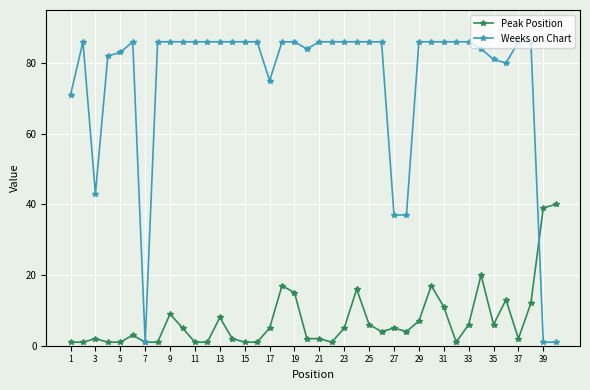

How many lines are shown in the chart?

2